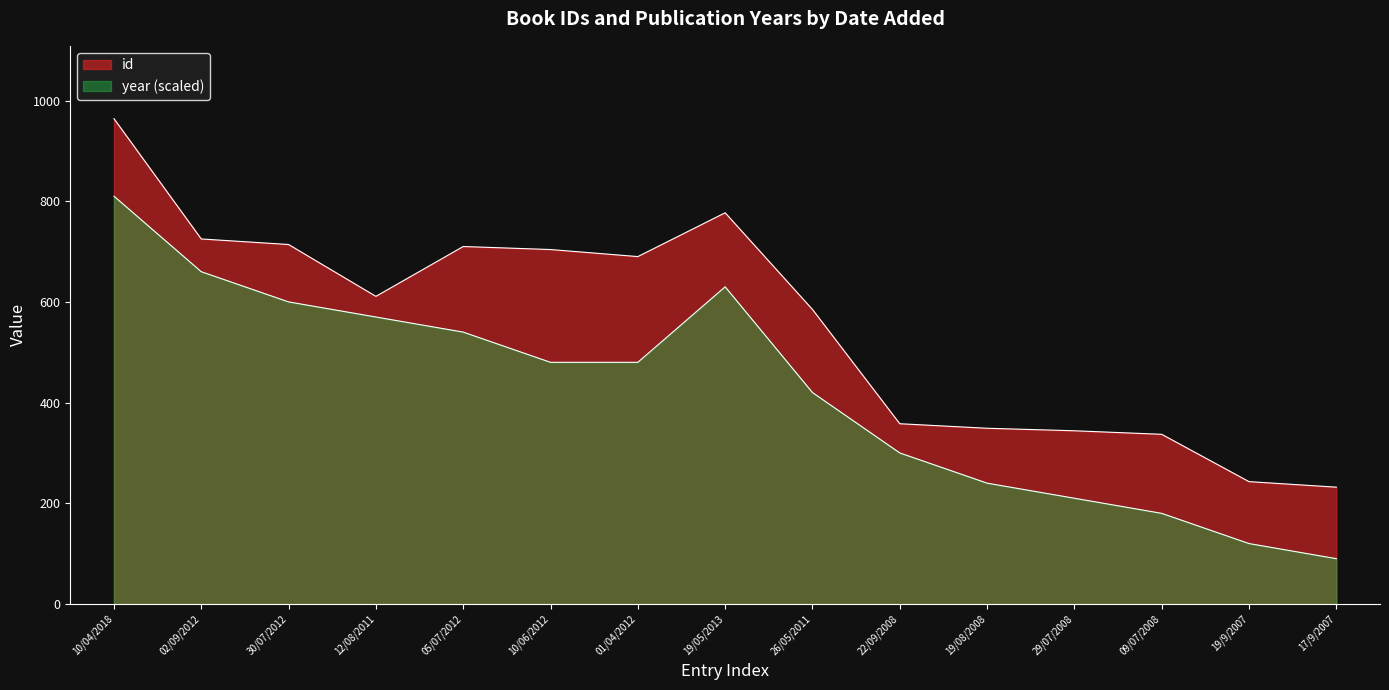

How many lines are shown in the chart?

2